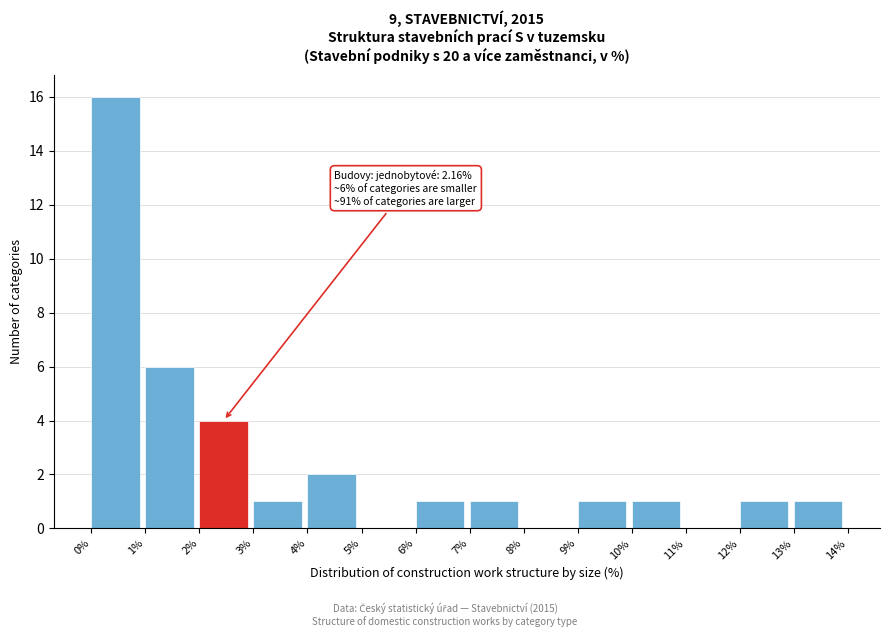

Which range on the x-axis has the tallest bar?

0% to 1%